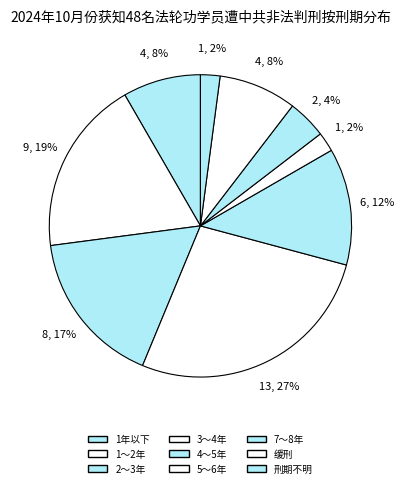

Which slice is the largest?

3～4年